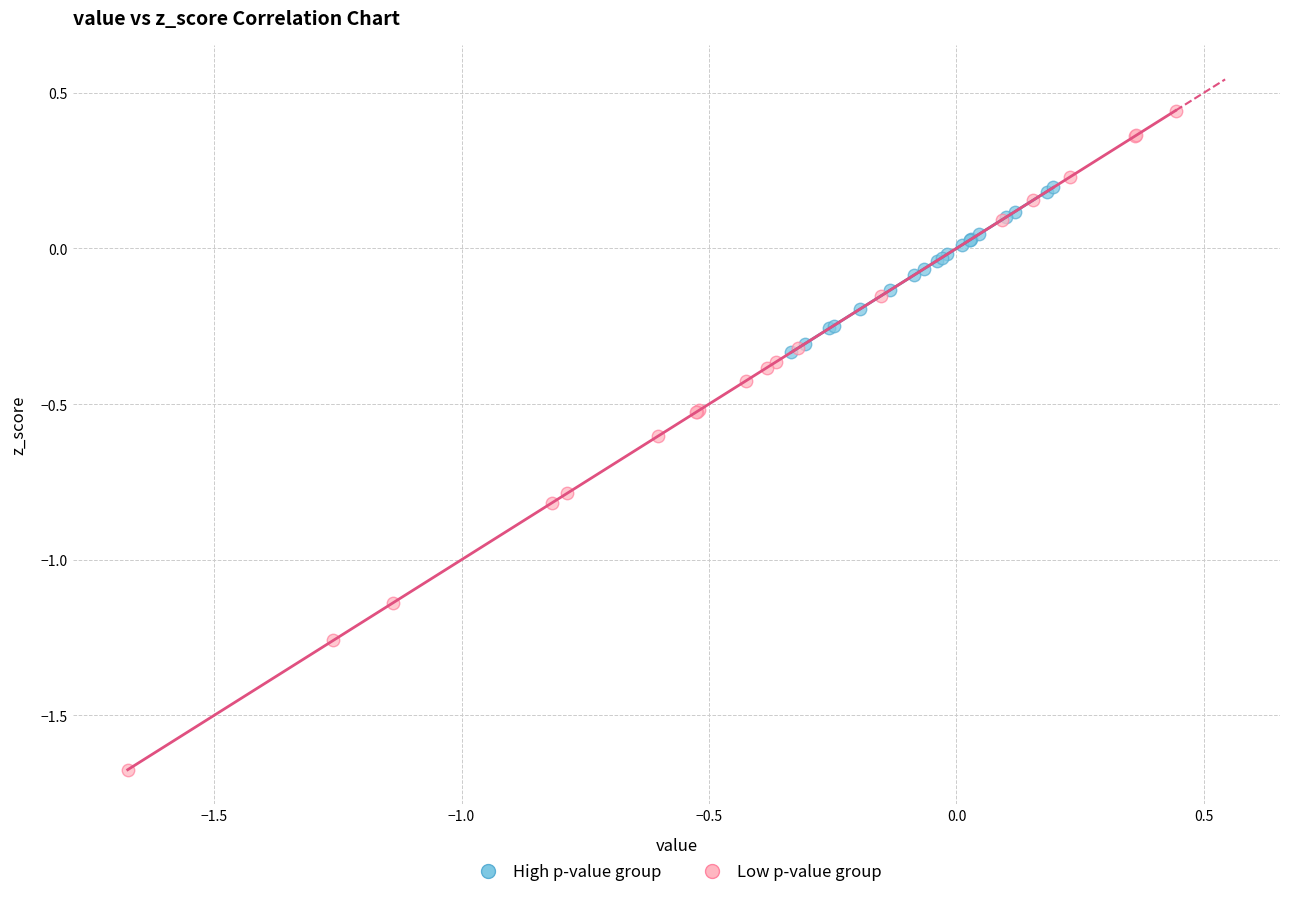

Which series contains the highest Y value?

Low p-value group